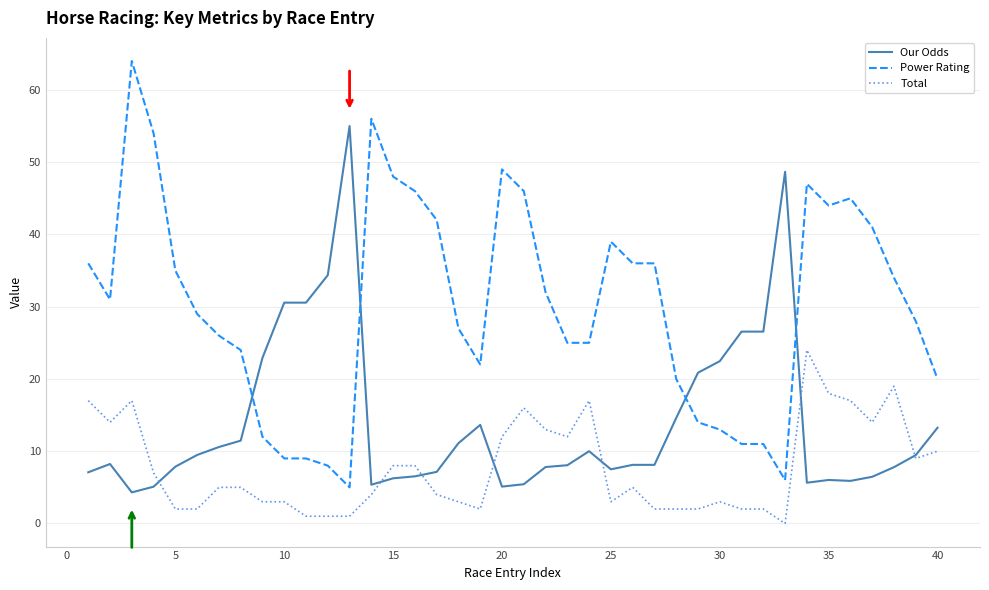

Which series has the largest total across all categories?

Power Rating